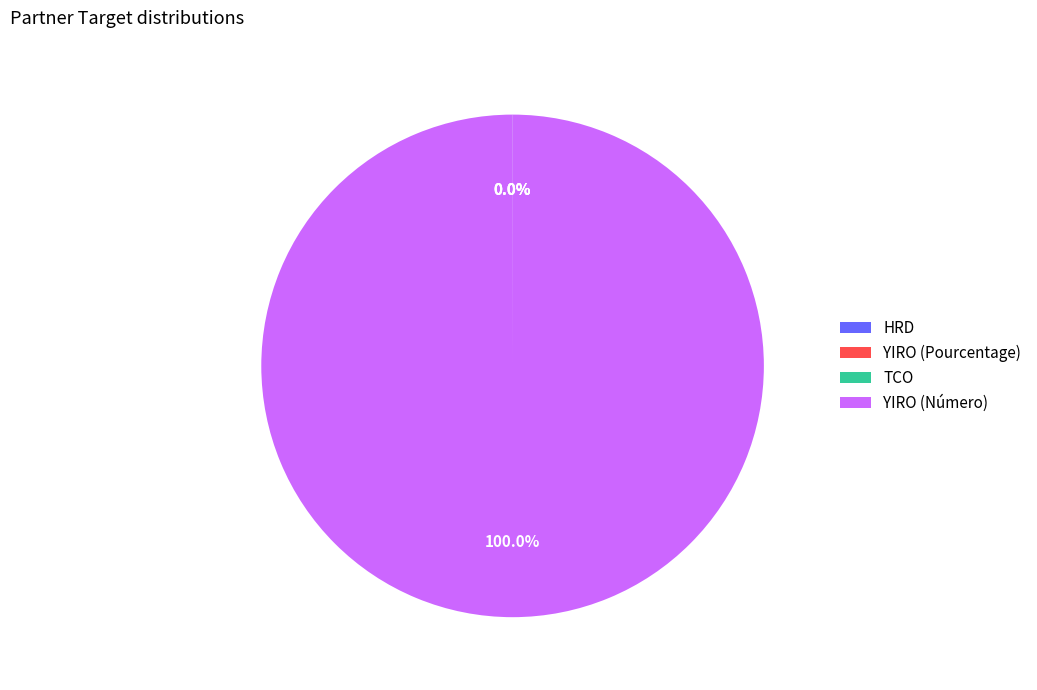

Which slice represents more than half of the pie?

YIRO (Número)